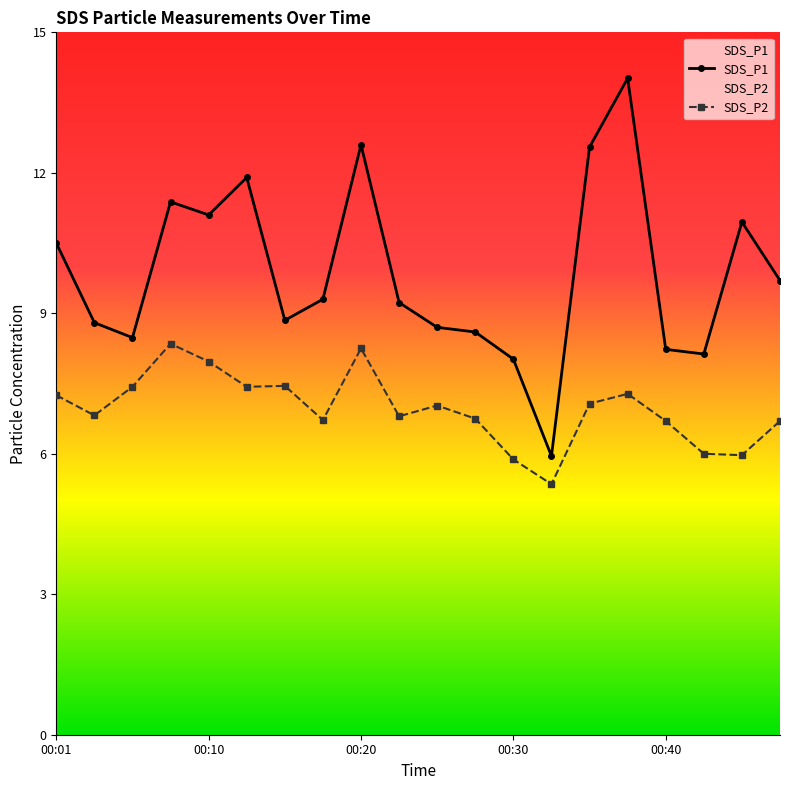

True or false: SDS_P1 and SDS_P2 intersect in this chart.

False